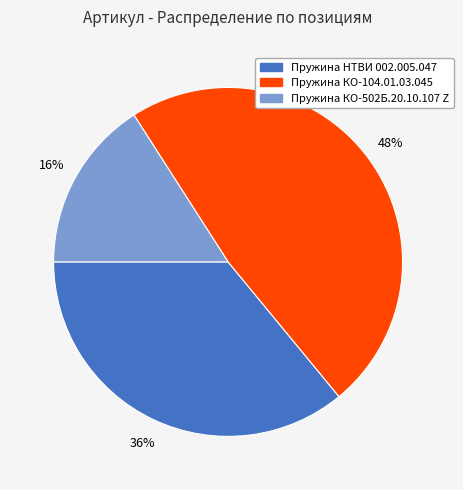

How many segments does this pie chart have?

3